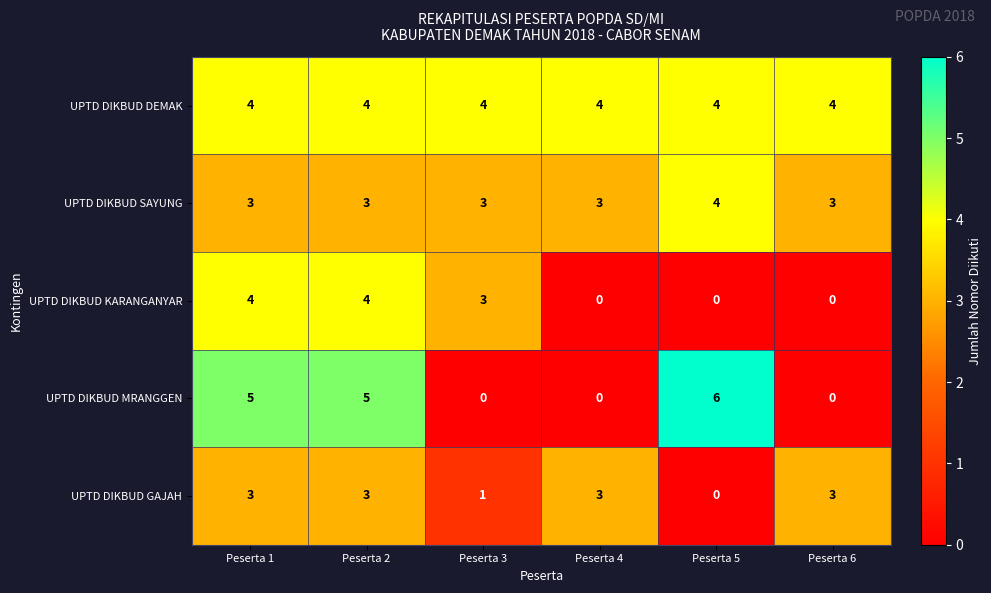

What is the sum of the UPTD DIKBUD SAYUNG values at Peserta 5 and Peserta 4?

7